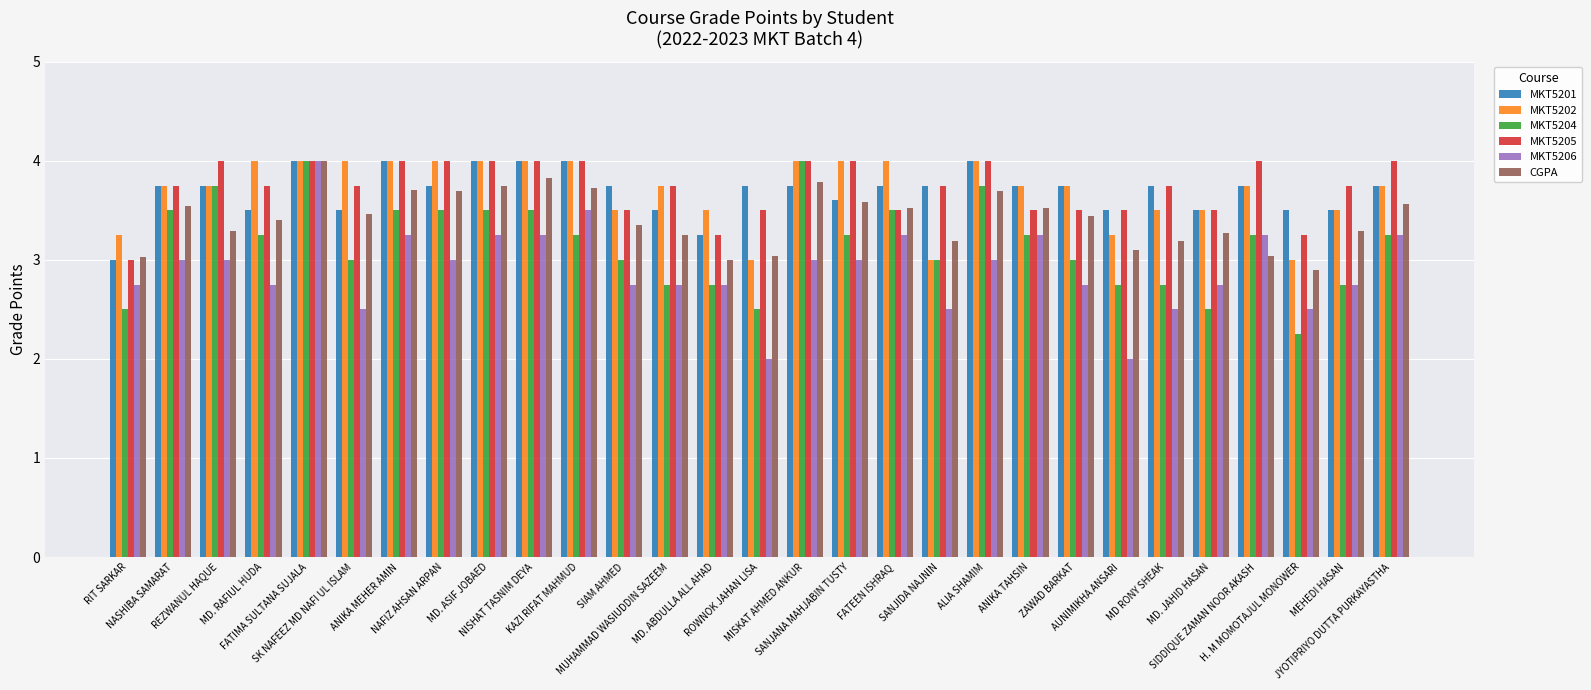

How many distinct data groups are displayed?

6